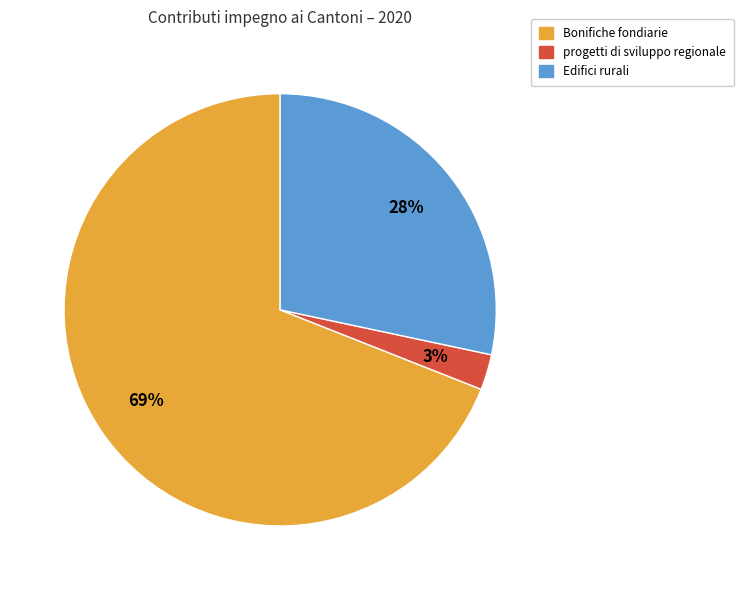

Which slice represents more than half of the pie?

Bonifiche fondiarie